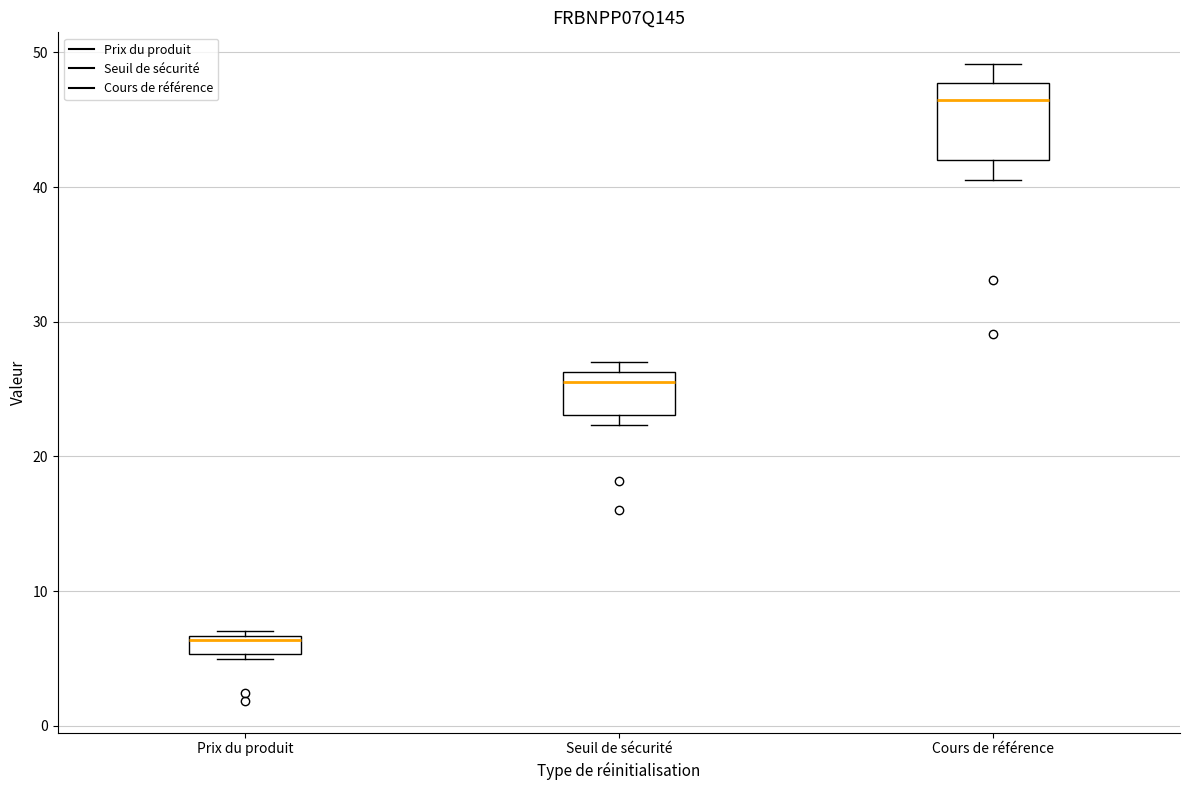

Comparing the boxes themselves (not the whiskers), which one is the tallest?

Cours de référence